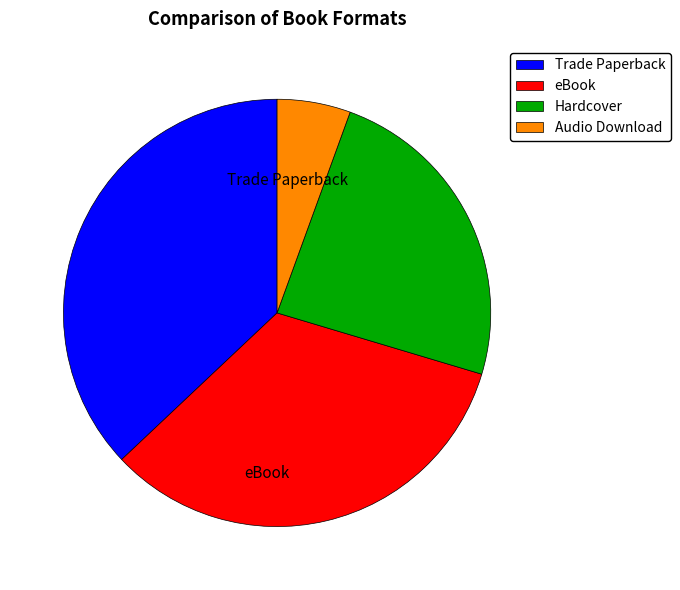

What is the ratio of the value at eBook to the value at Trade Paperback?

0.9